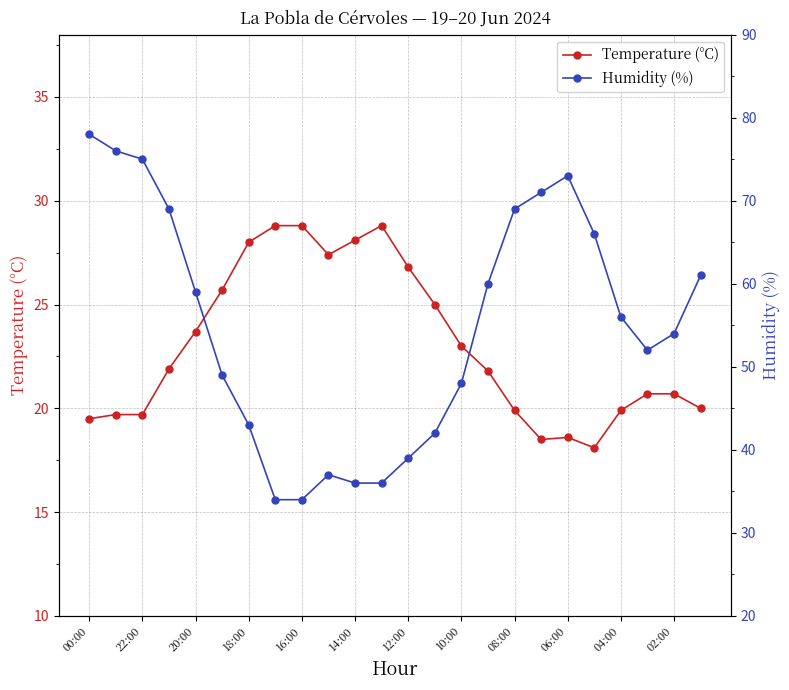

True or false: Temperature (°C) has a value of 19.9 at 04:00.

True